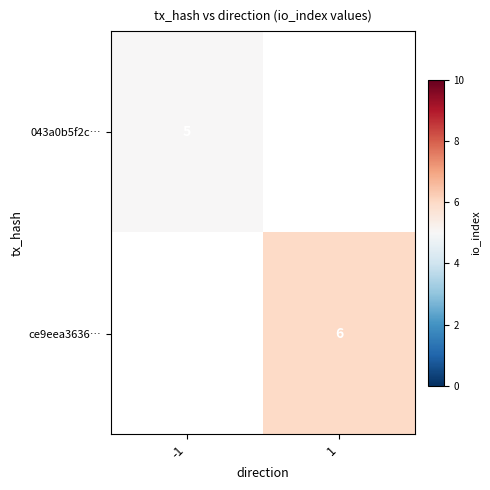

The value of 043a0b5f2c… at -1 is 5. True or false?

True